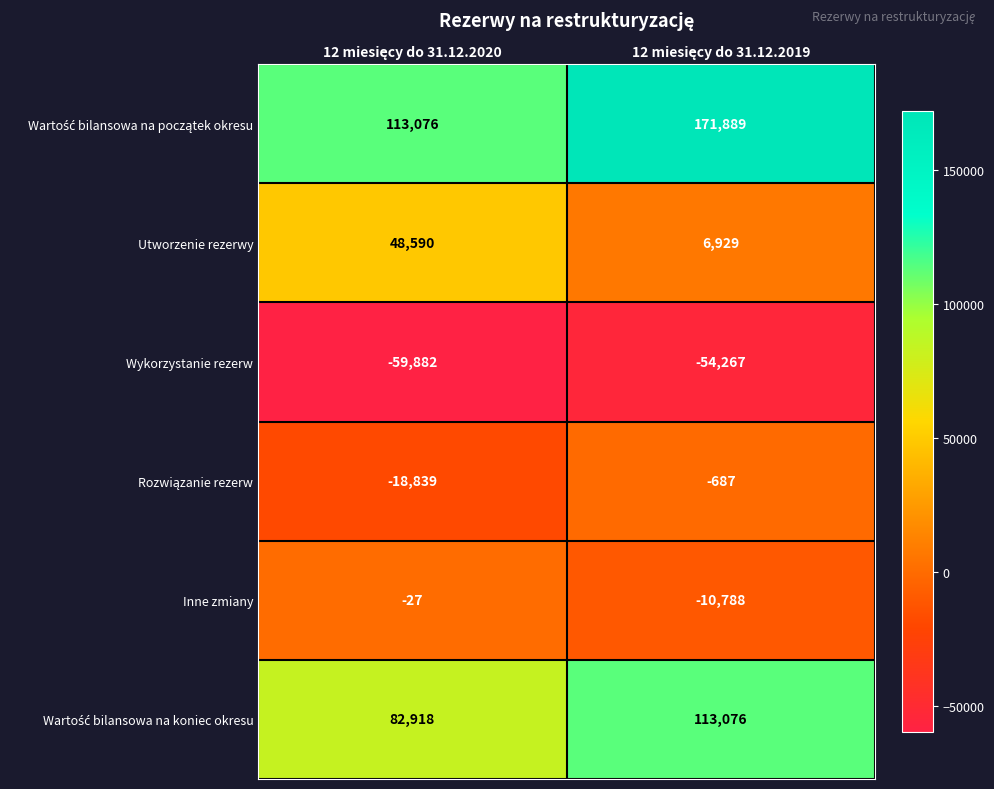

What is the minimum value shown in the chart?

-59882